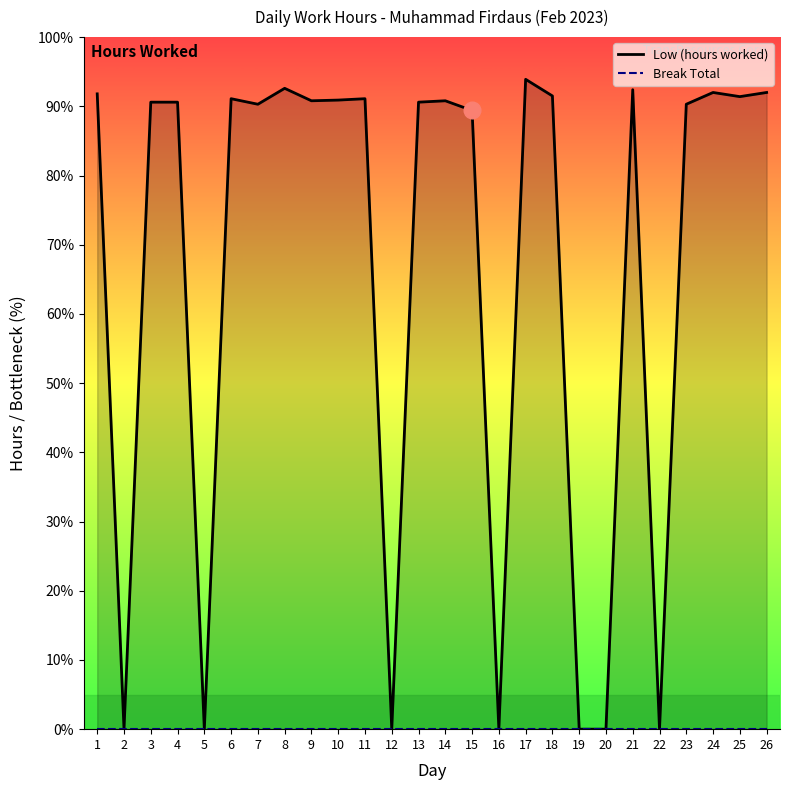

How many values are above zero?

19